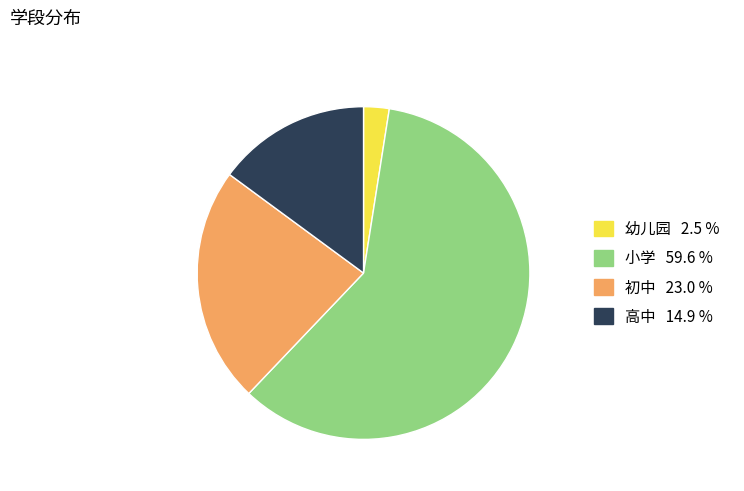

What is the majority slice?

小学